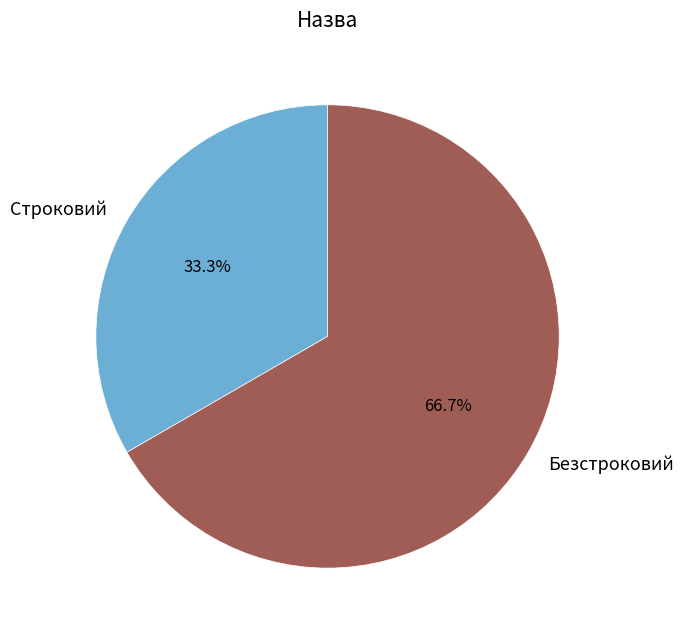

Between Строковий and Безстроковий, which is larger?

Безстроковий